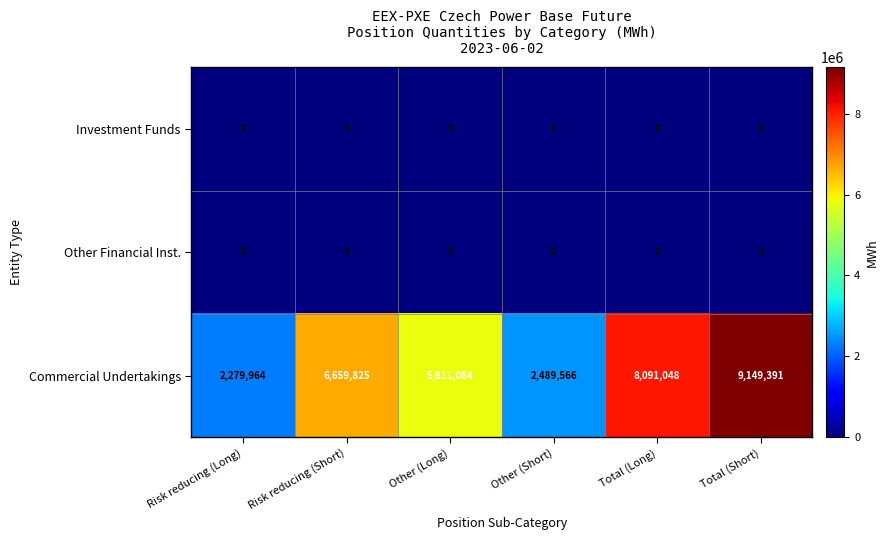

How many distinct data groups are displayed?

3